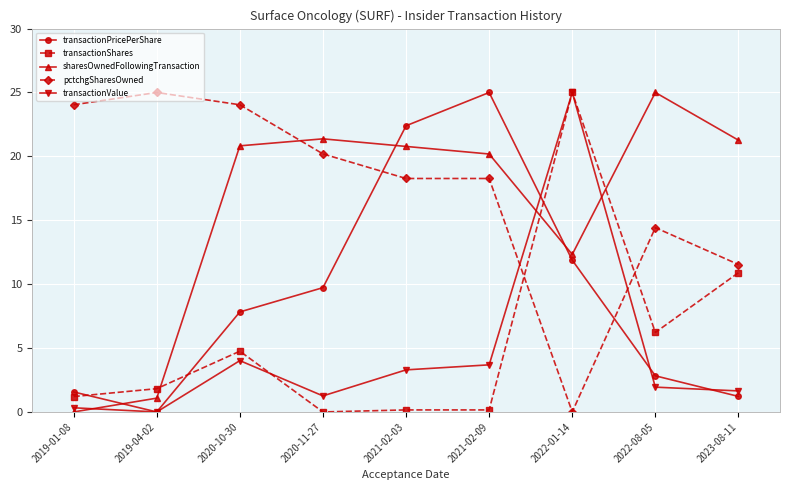

Count the number of categories in the chart.

9